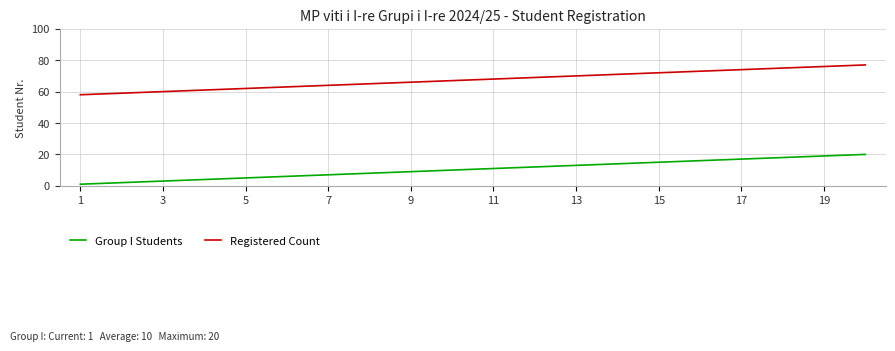

What is the difference between the maximum and minimum values in the Registered Count series?

19